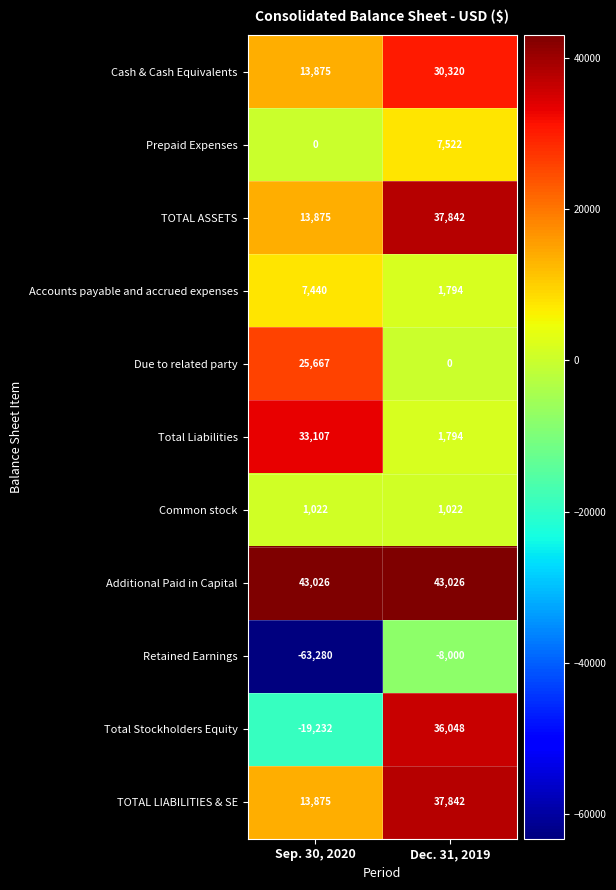

Is it true that Common stock equals 305 at Dec. 31, 2019?

False